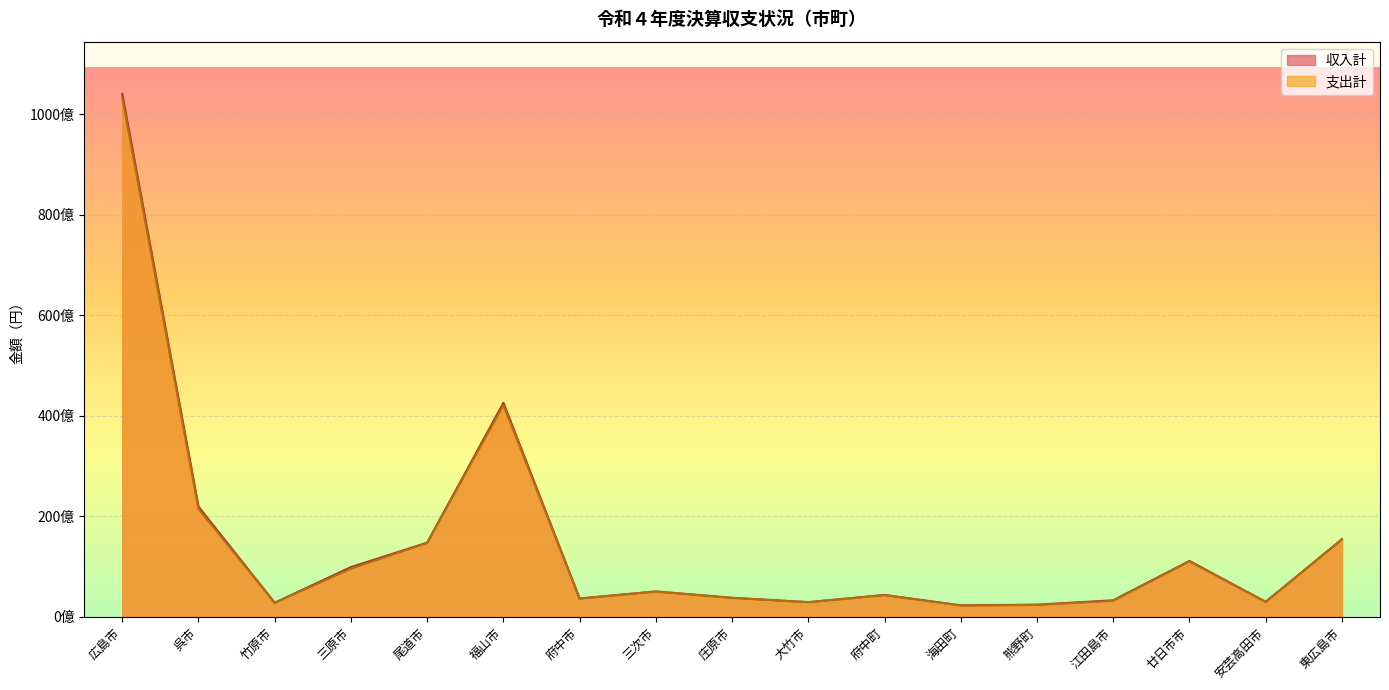

What is the total value across all series at 江田島市?

6487674893